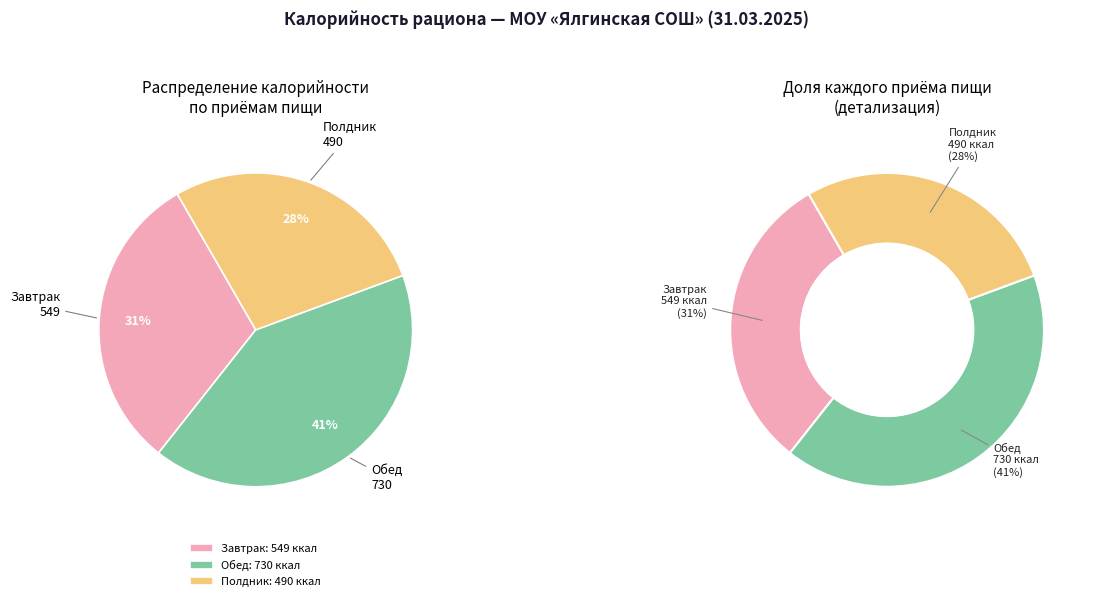

To the nearest percent, what is the difference between the largest and smallest slice percentages?

14%